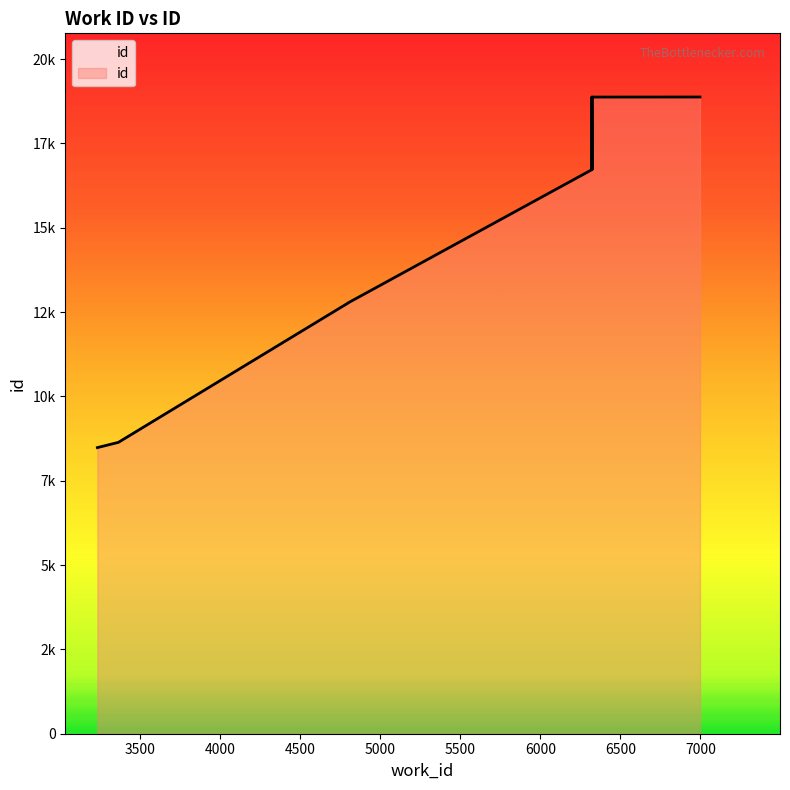

True or false: the data has more than 1 interior local peaks.

False